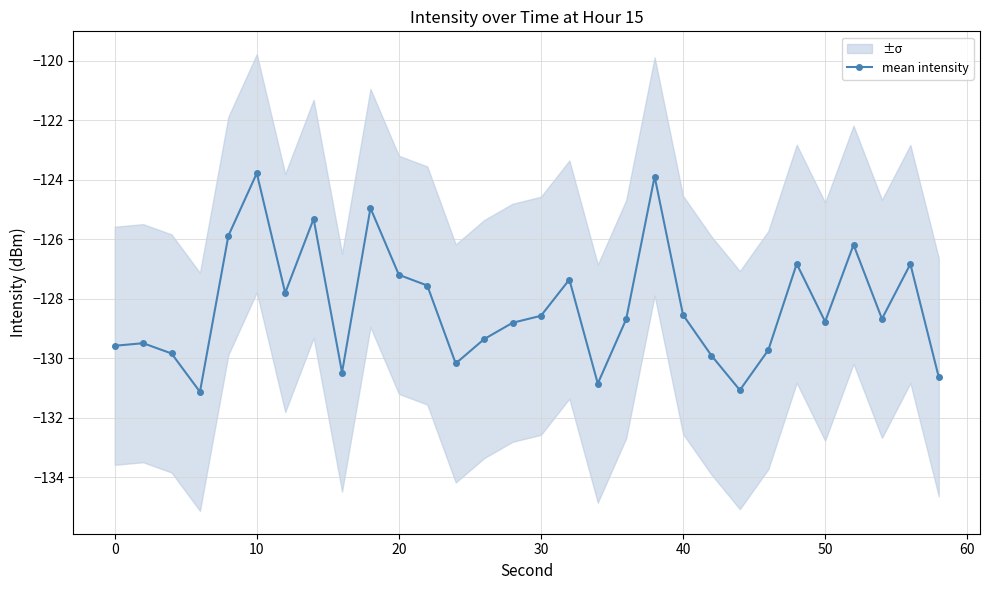

Reading left to right, what are all the values shown in this chart?

-129.6	-129.5	-129.8	-131.1	-125.9	-123.8	-127.8	-125.3	-130.5	-125.0	-127.2	-127.6	-130.2	-129.4	-128.8	-128.6	-127.4	-130.9	-128.7	-123.9	-128.5	-129.9	-131.1	-129.7	-126.8	-128.8	-126.2	-128.7	-126.8	-130.6